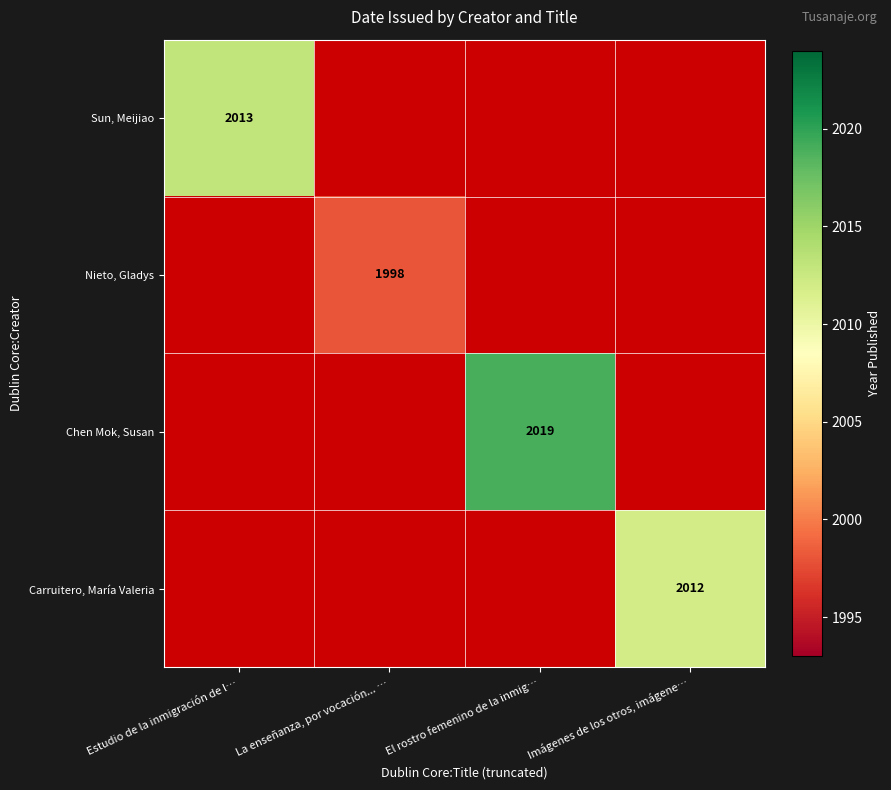

At which label is Sun, Meijiao closest to 2013?

Estudio de la inmigración de l…